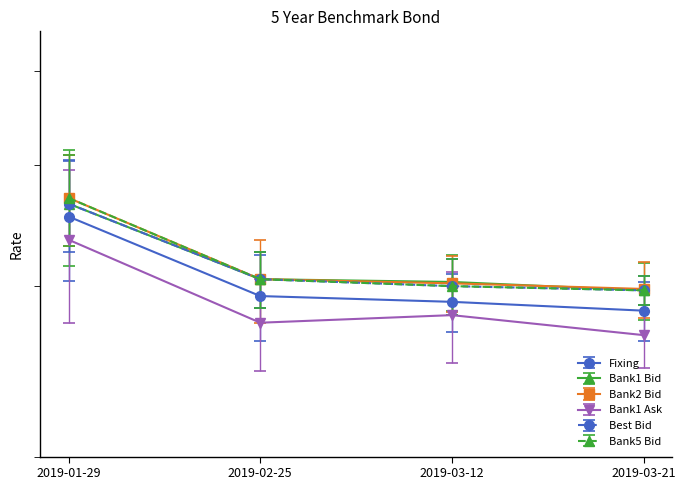

Which category has the highest value across all series?

2019-01-29